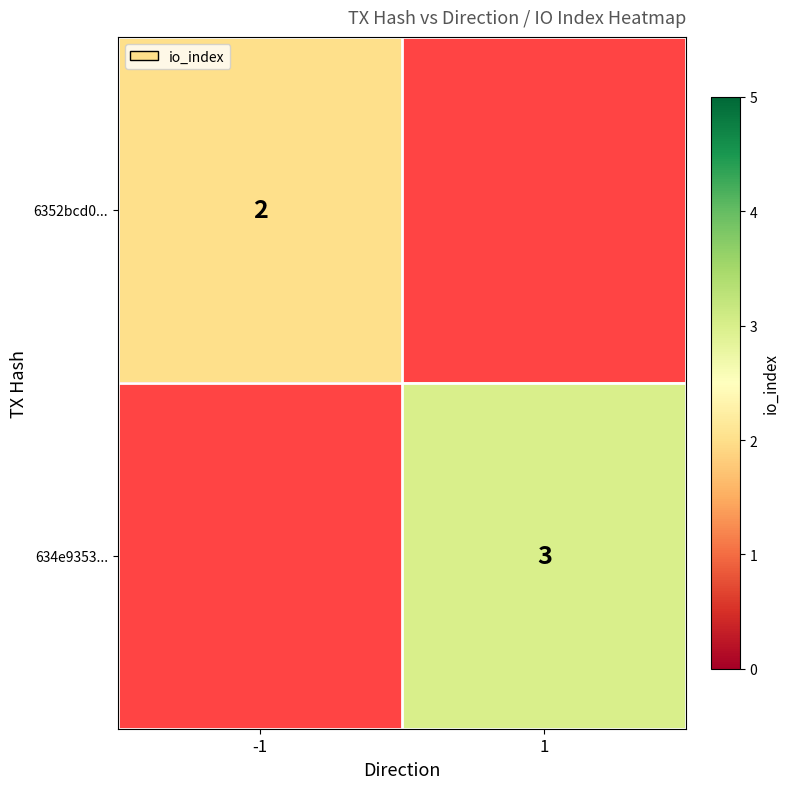

True or false: 6352bcd0... has a value of 1 at -1.

False